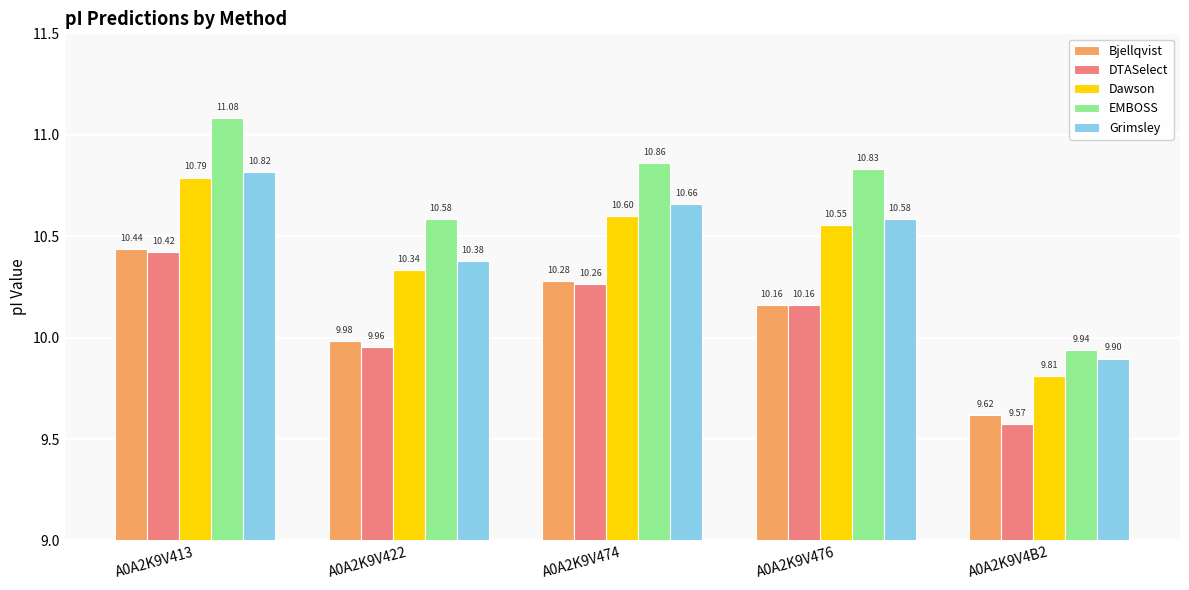

Is it true that Bjellqvist equals 6.3 at A0A2K9V4B2?

False